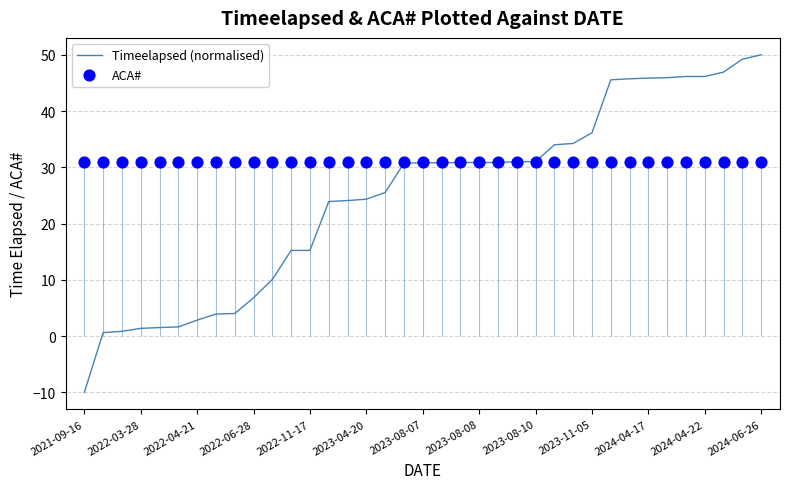

Which series has the largest Y range (max minus min)?

Timeelapsed (normalised)